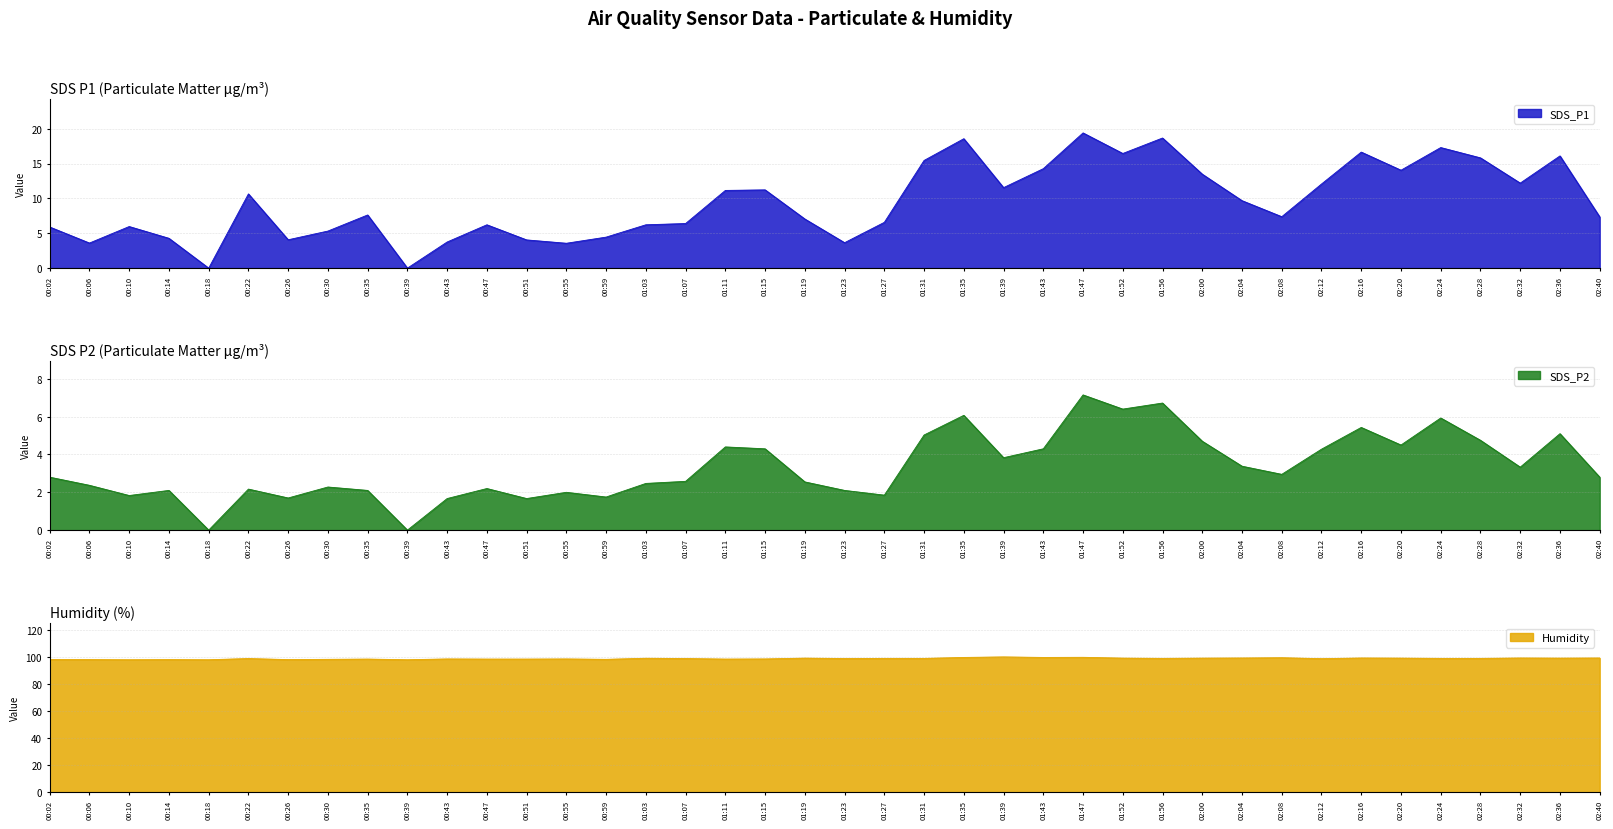

At which category does the chart reach its minimum across all series?

00:18